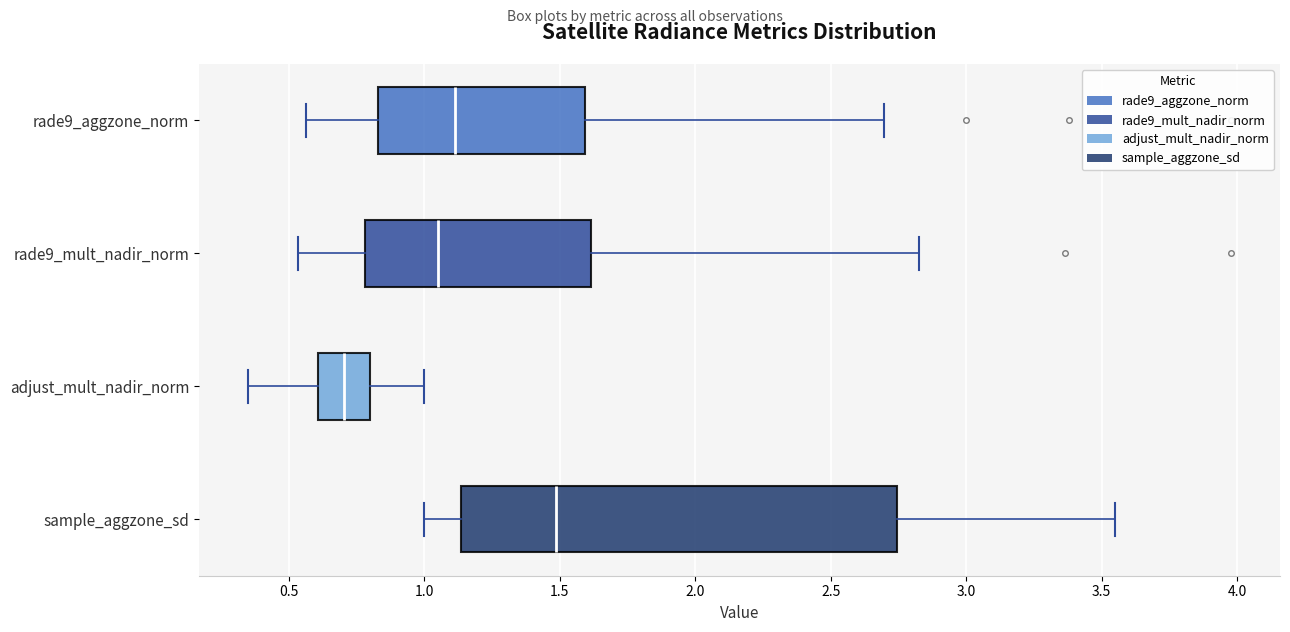

Which box is the widest, from its left edge to its right edge?

sample_aggzone_sd